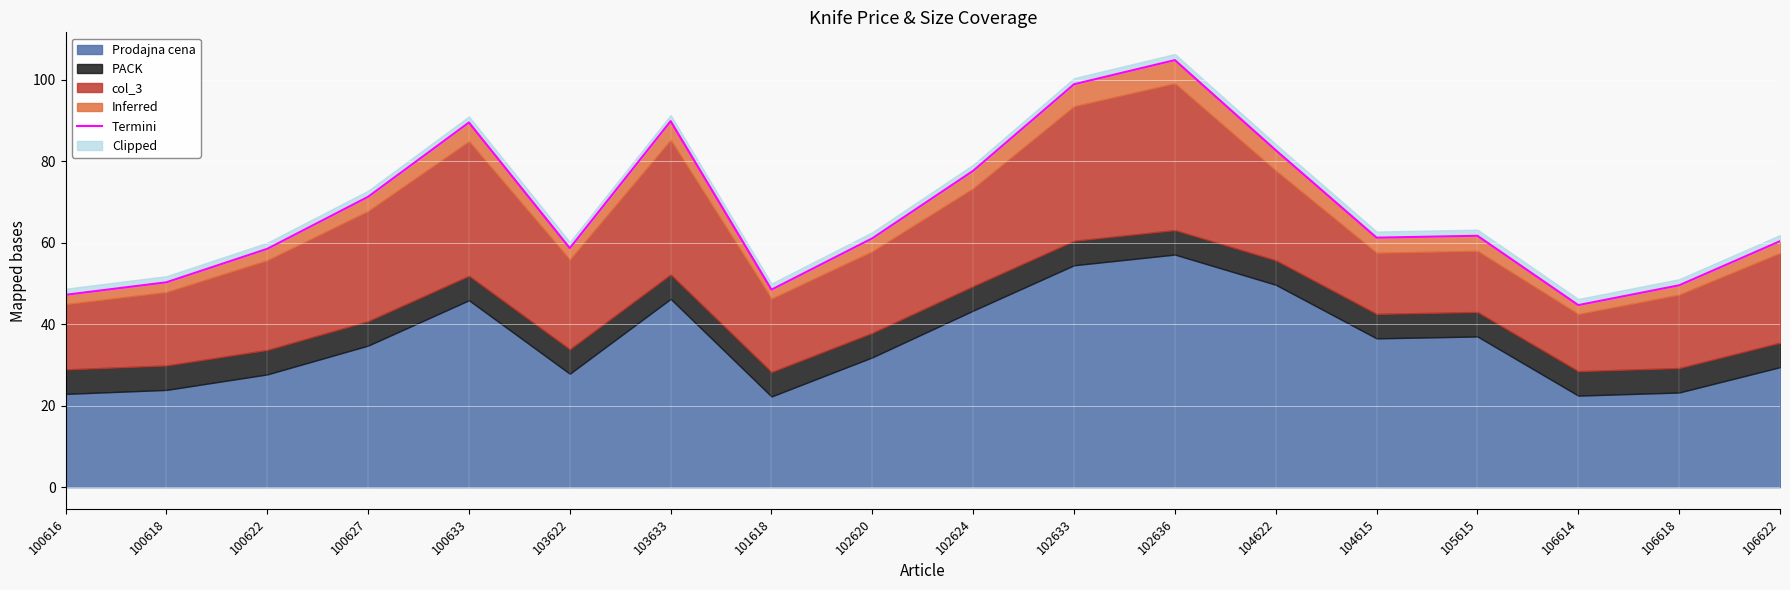

Which category has the highest value across all series?

102636